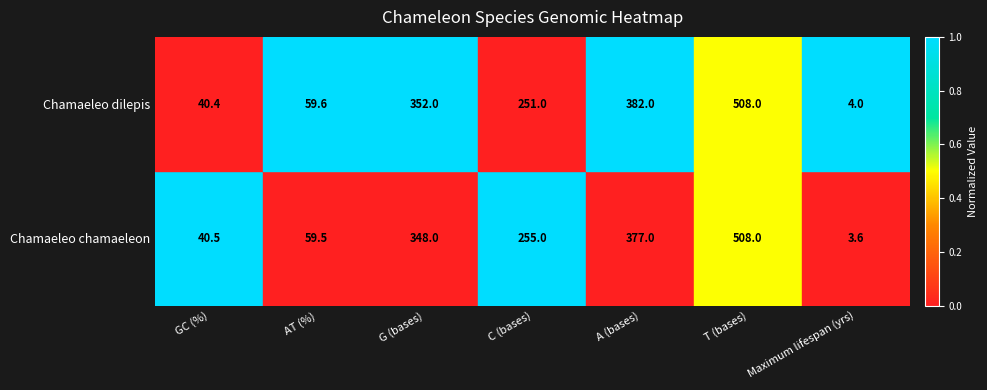

Rank the series by their average value, from highest to lowest.

Chamaeleo dilepis, Chamaeleo chamaeleon